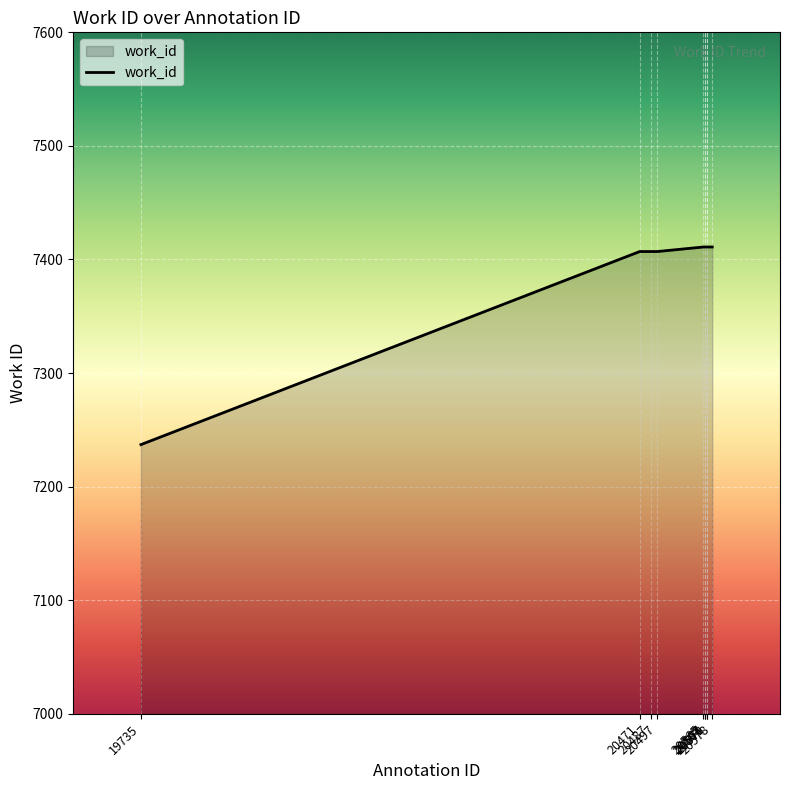

What is the sum of the values at 20578 and 20565?

14822